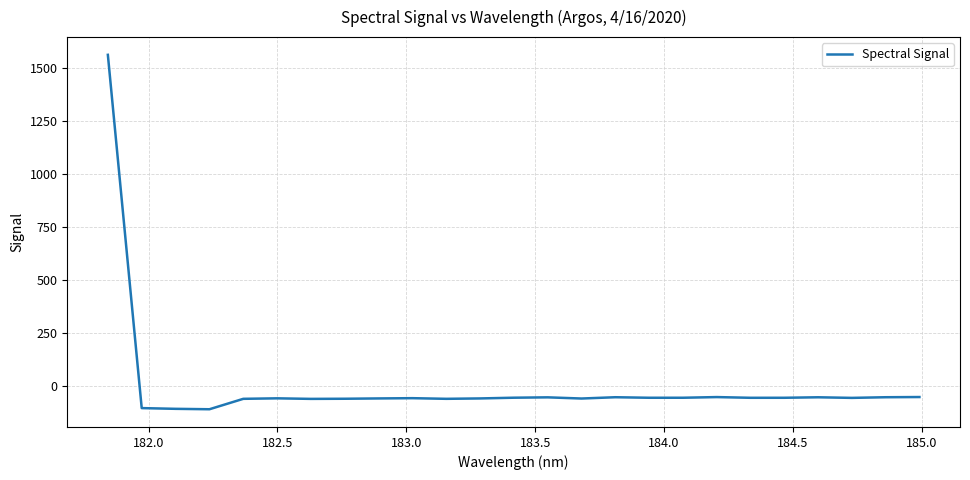

What is the greatest value displayed?

1560.2